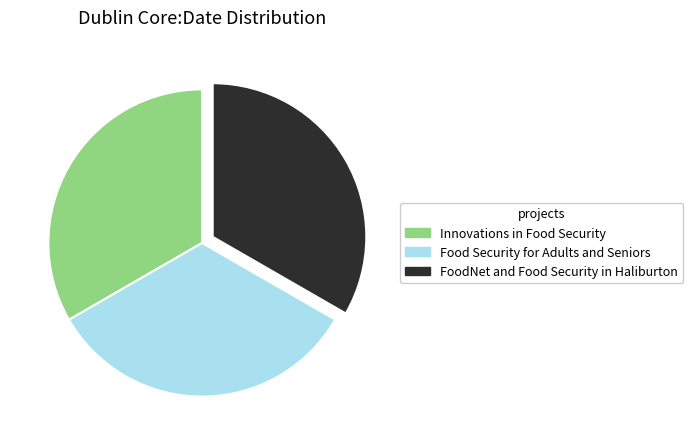

Does any single category account for the majority?

No